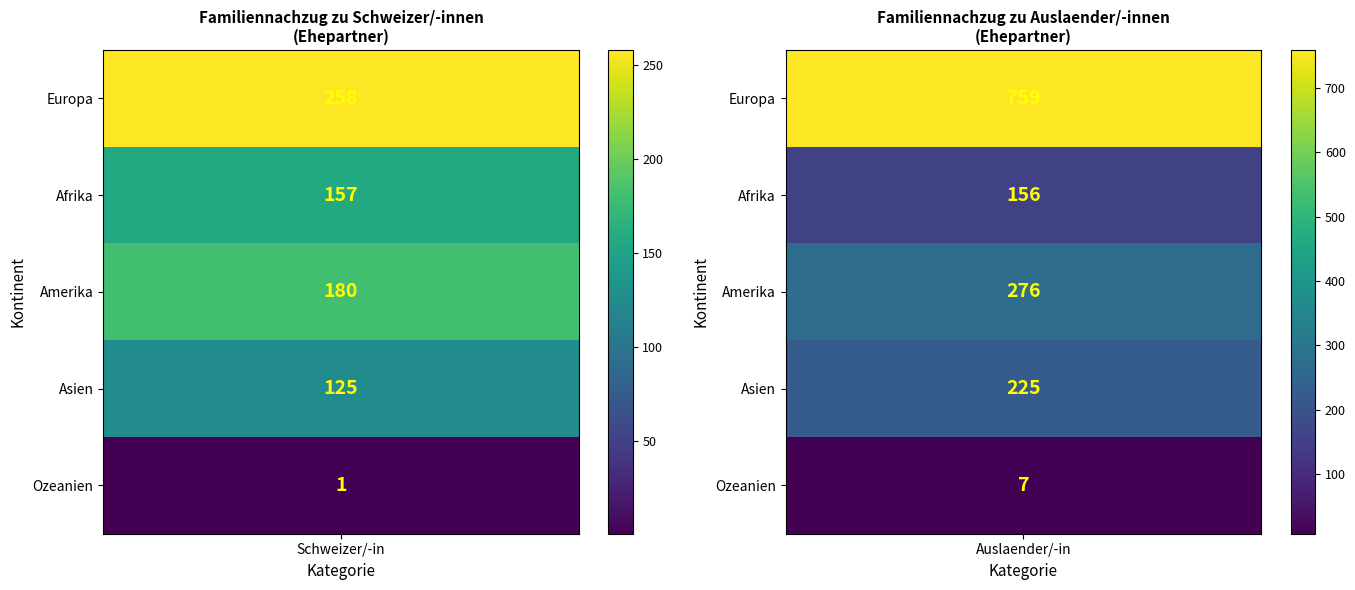

Reading right to left, transcribe all the data shown in this chart.

Europa: 1=759	0=258
Afrika: 1=156	0=157
Amerika: 1=276	0=180
Asien: 1=225	0=125
Ozeanien: 1=7	0=1